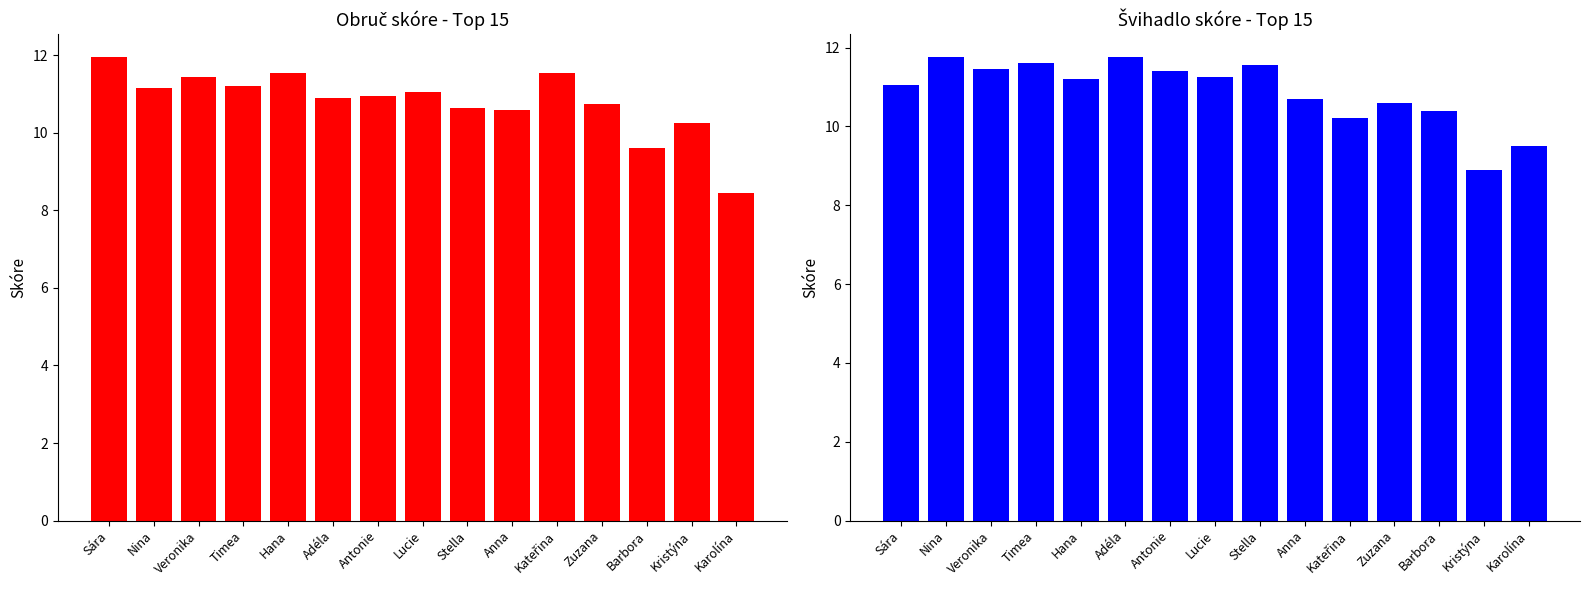

What is the difference between the Švihadlo (známka 2) values at Zuzana and Antonie?

0.8